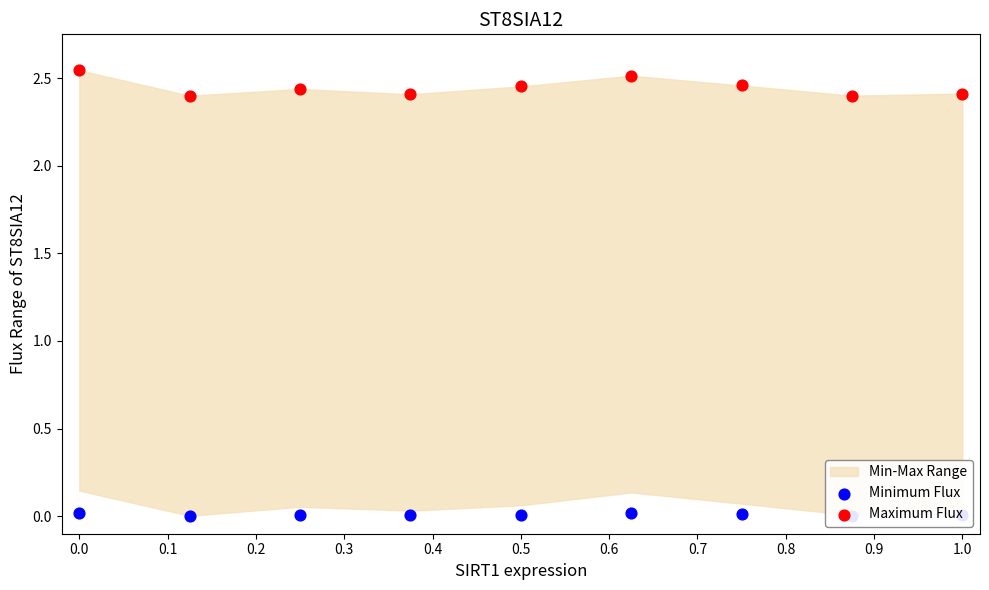

What is the total value across all series at 1.0?

2.4